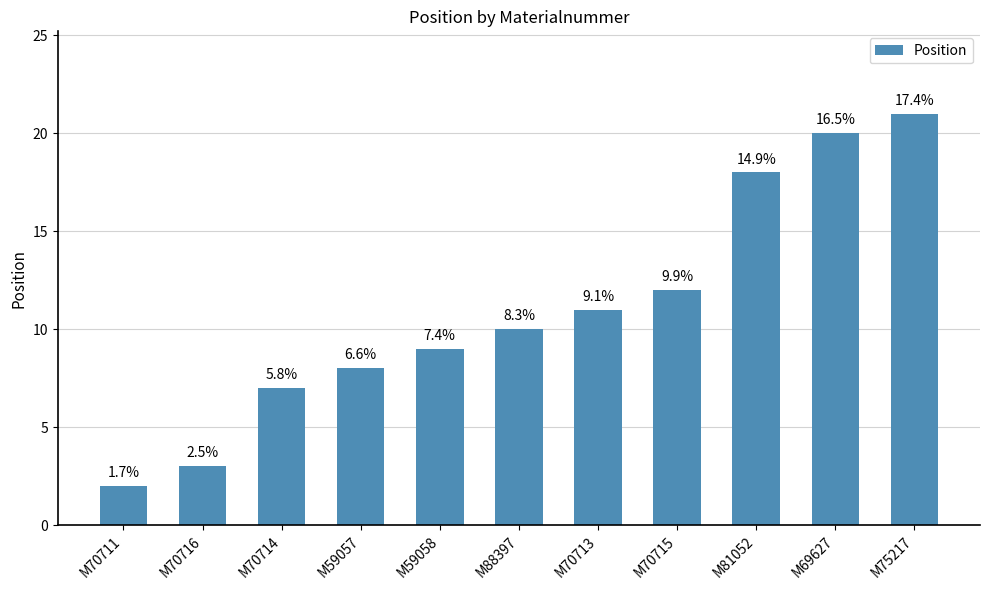

Which category has the highest value across all series?

M75217